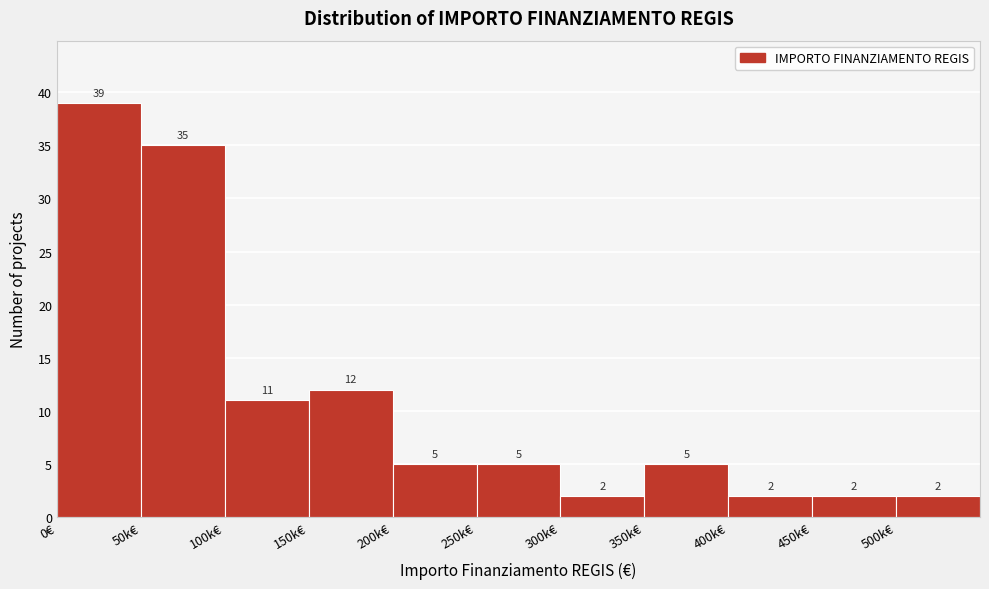

Reading left to right, extract all data points from this chart.

0€=39	50k€=35	100k€=11	150k€=12	200k€=5	250k€=5	300k€=2	350k€=5	400k€=2	450k€=2	500k€=2